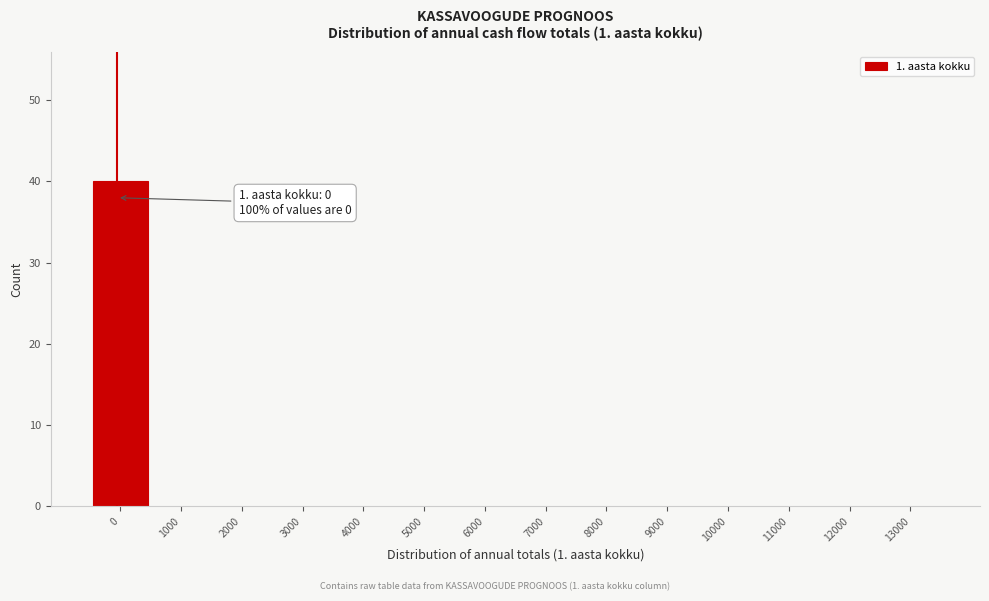

Reading left to right, list all the values displayed in this chart.

0=40	1000=0	2000=0	3000=0	4000=0	5000=0	6000=0	7000=0	8000=0	9000=0	10000=0	11000=0	12000=0	13000=0